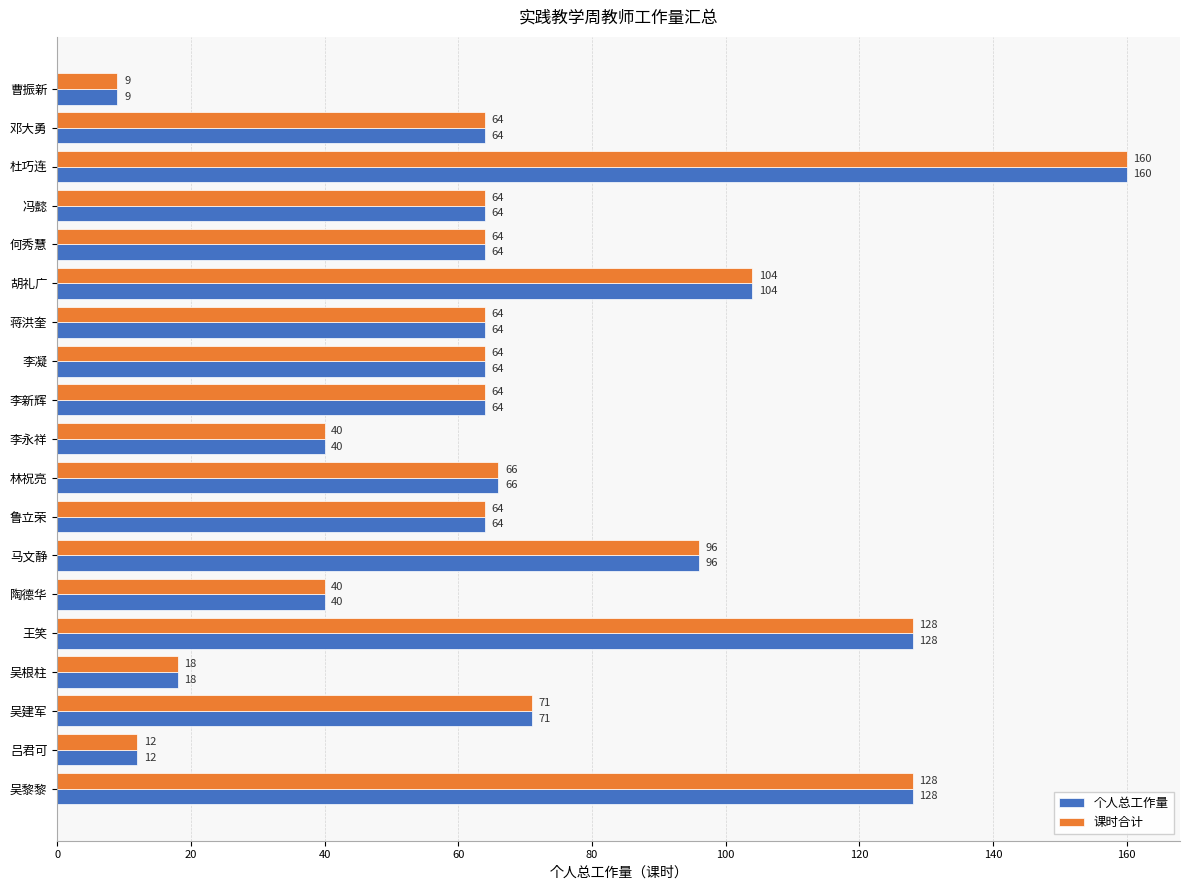

What are all the series names shown in the legend?

个人总工作量, 课时合计